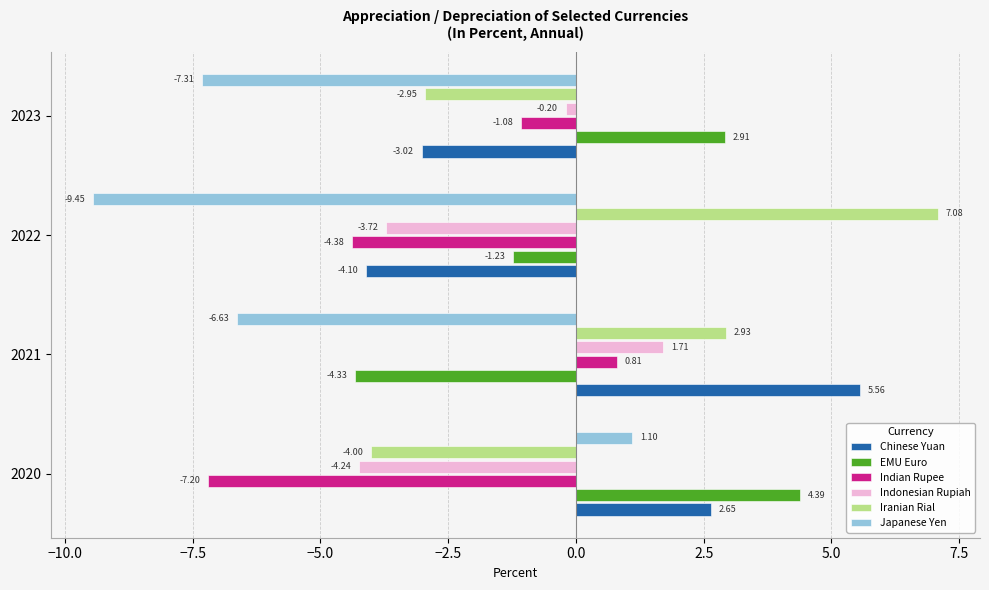

At which label is Indonesian Rupiah closest to -1?

2023